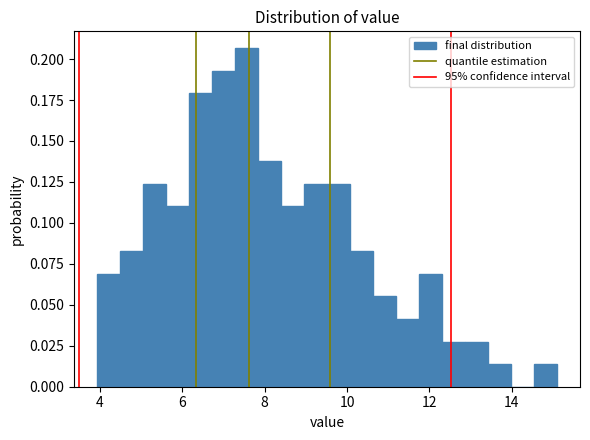

Around what value on the x-axis is the tallest bar? Give the approximate position of its centre, as read against the axis.

7.6